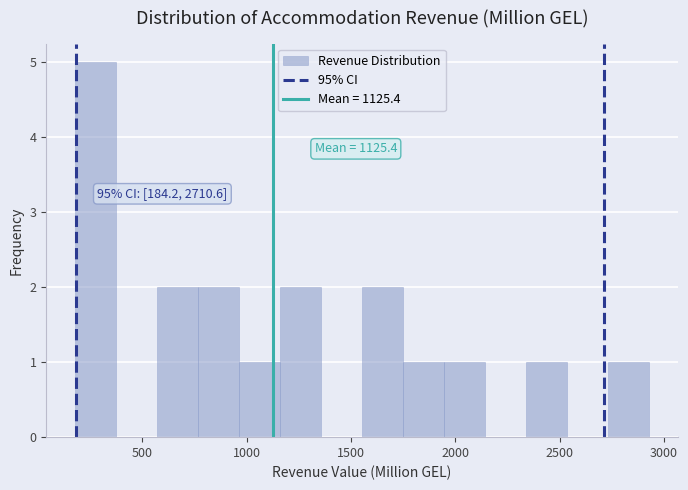

Read against the x-axis, roughly where is the centre of the tallest bar?

300